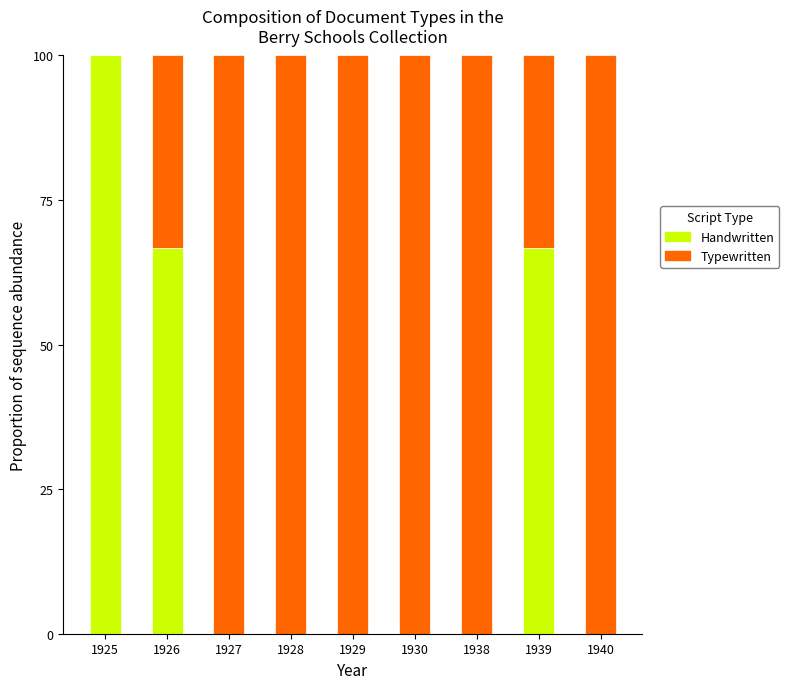

What is the total value across all series at 1930?

100.0